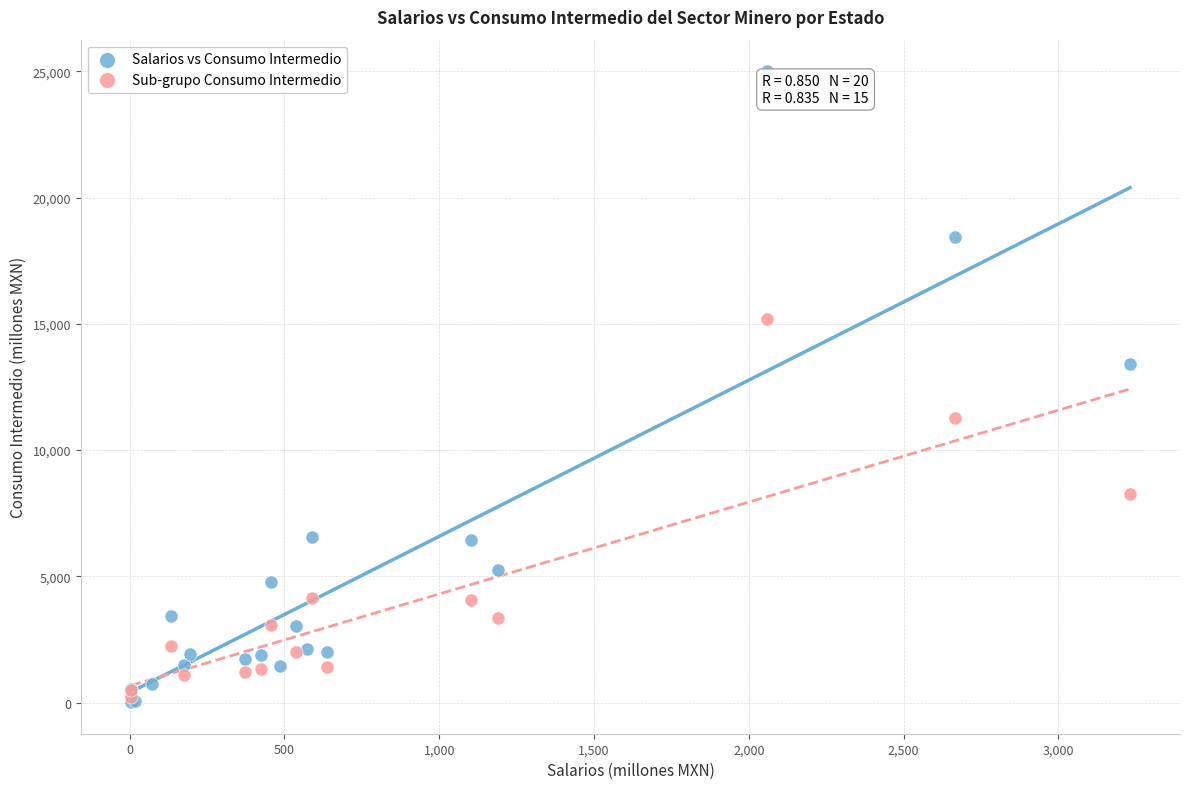

Which series has the largest Y range (max minus min)?

Salarios vs Consumo Intermedio